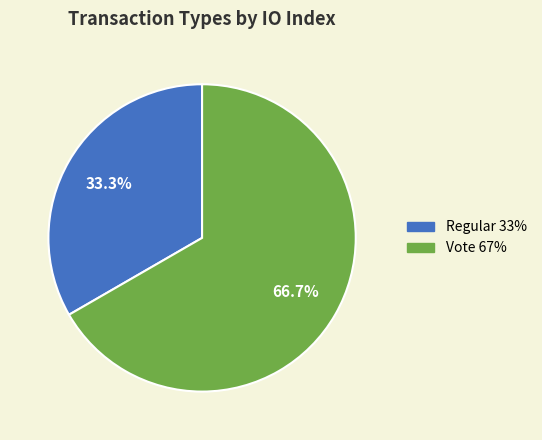

What percentage is the Vote slice, to the nearest percent?

67%